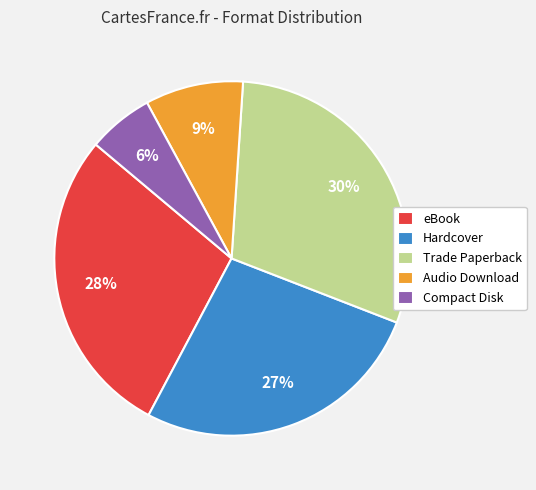

Is it true that Hardcover is 27% of the pie?

True